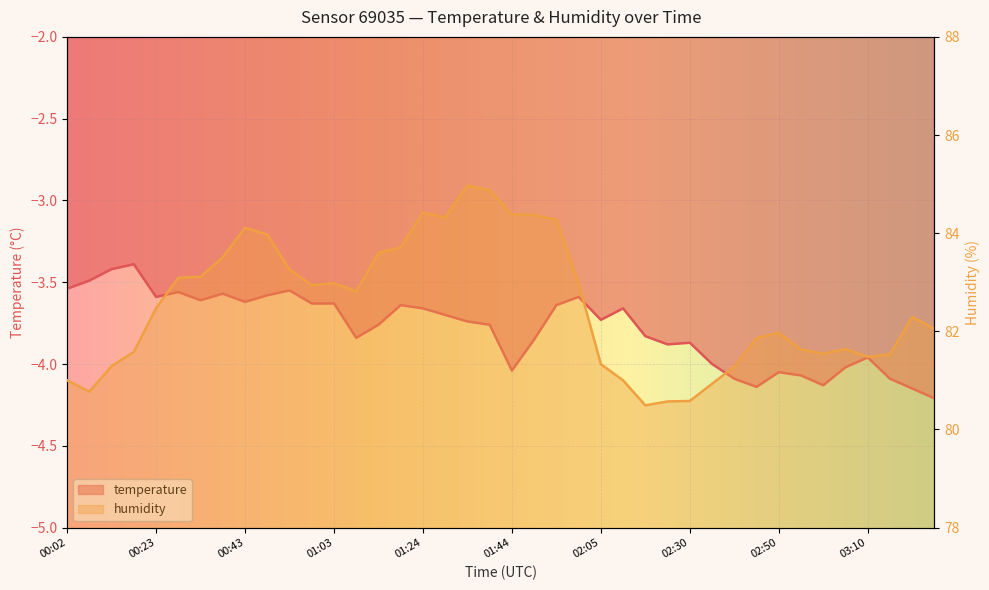

At which category does humidity reach its first local valley?

00:07